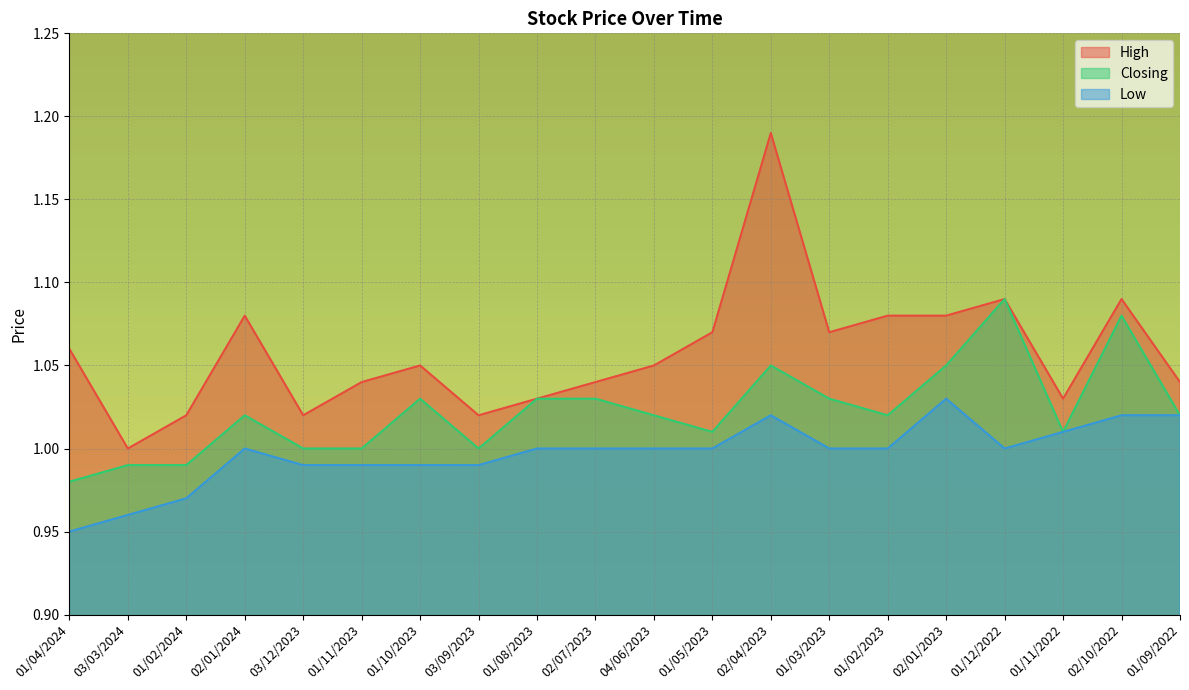

What is the value of the Closing point at the 7th from the left?

1.0